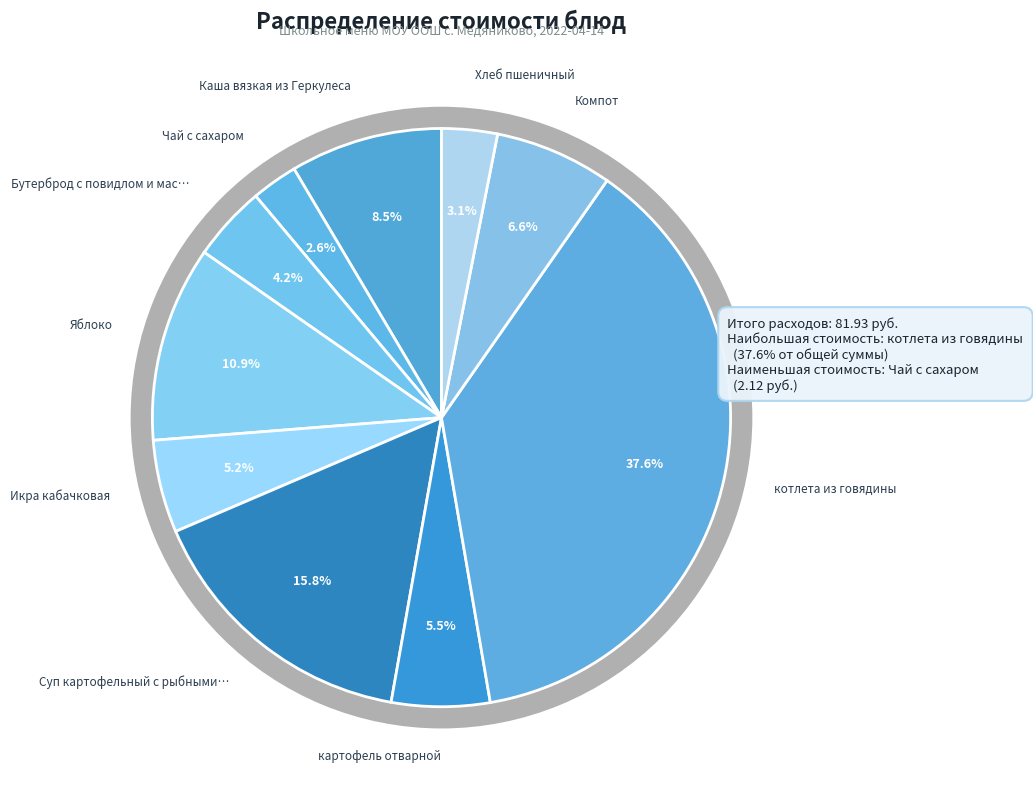

What is the smallest slice in the pie chart?

Чай с сахаром